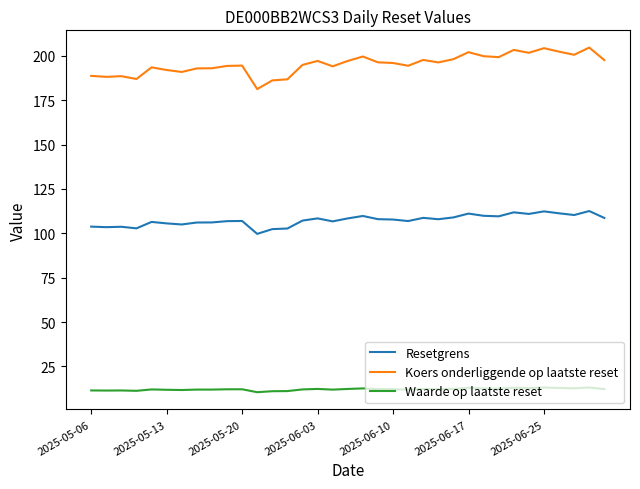

Which series has the largest range (max minus min)?

Koers onderliggende op laatste reset